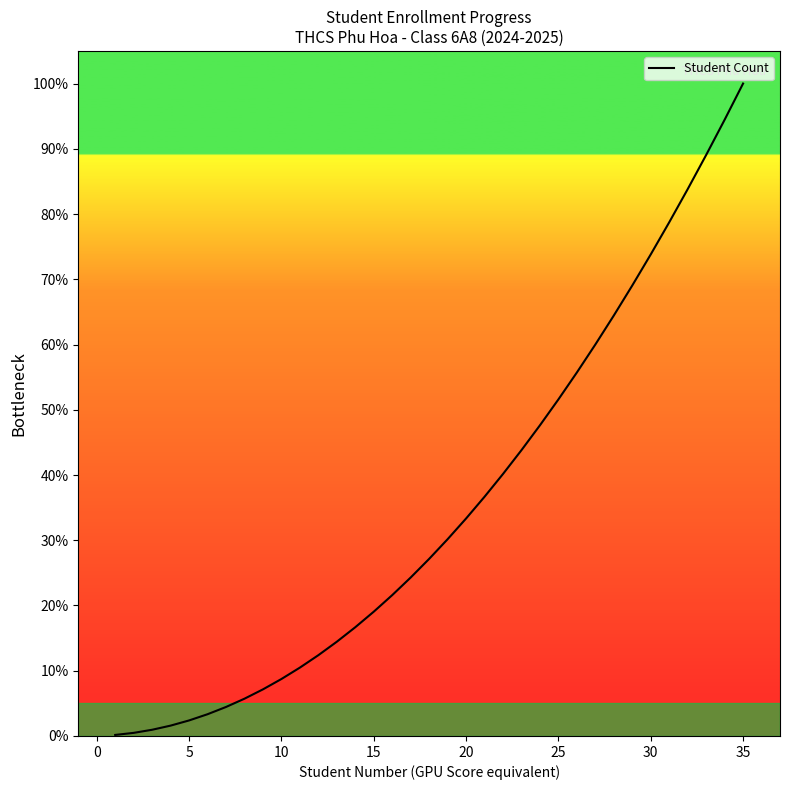

What is the difference between the maximum and minimum values?

99.8